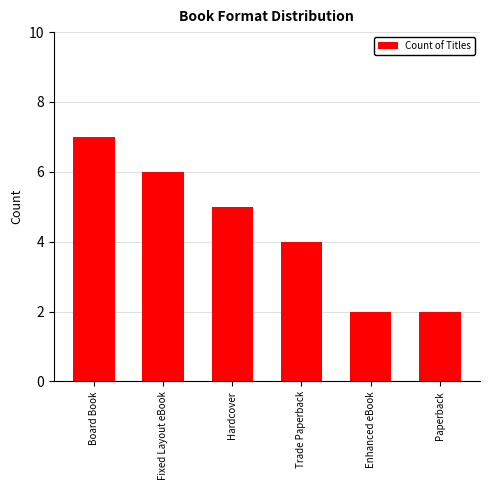

True or false: the data shows 3 at Paperback.

False